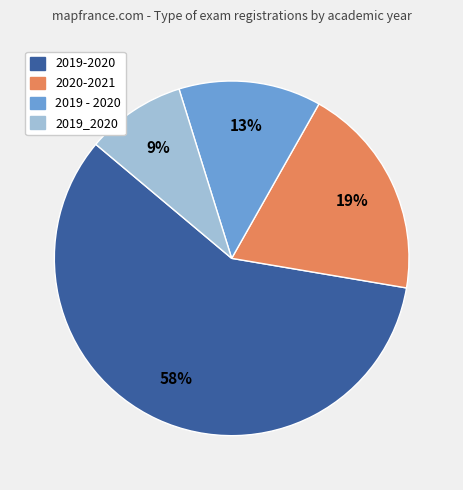

To the nearest percent, what is the combined percentage of 2019 - 2020 and 2020-2021?

32%